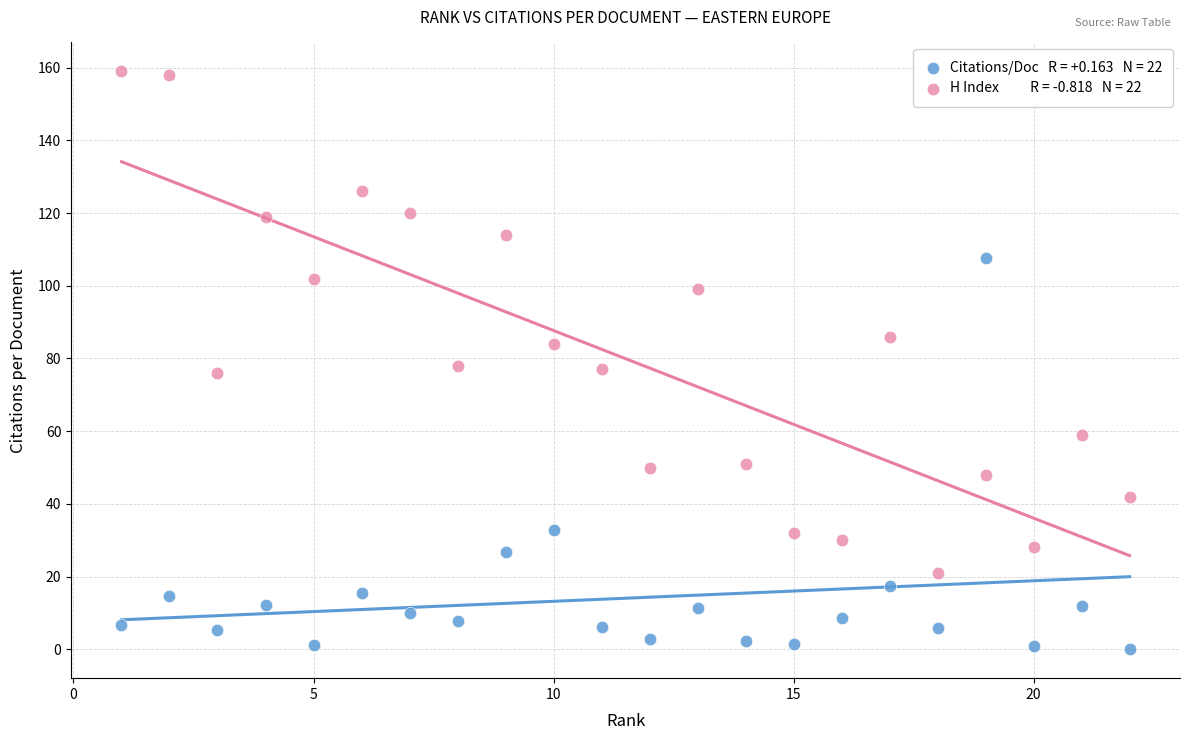

Across all data points, what is the range of Y values (max minus min)?

159.0